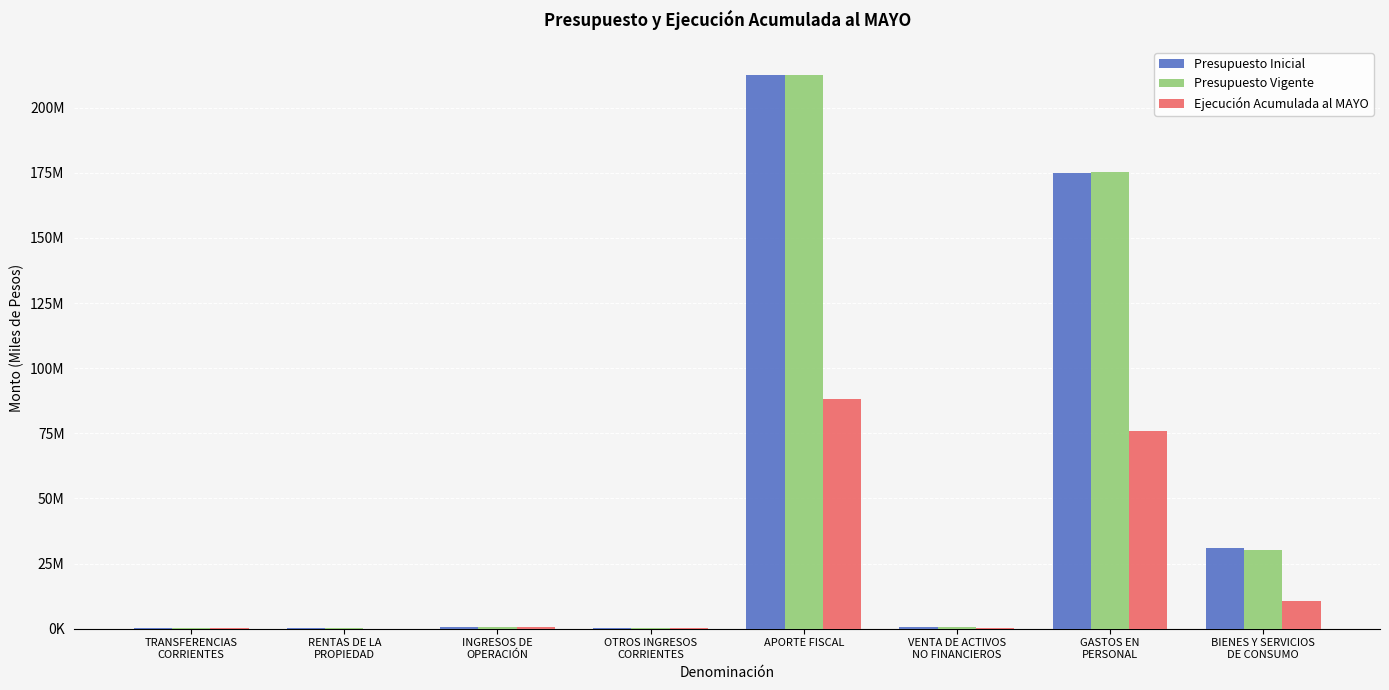

What are all the series names shown in the legend?

Presupuesto Inicial, Presupuesto Vigente, Ejecución Acumulada al MAYO